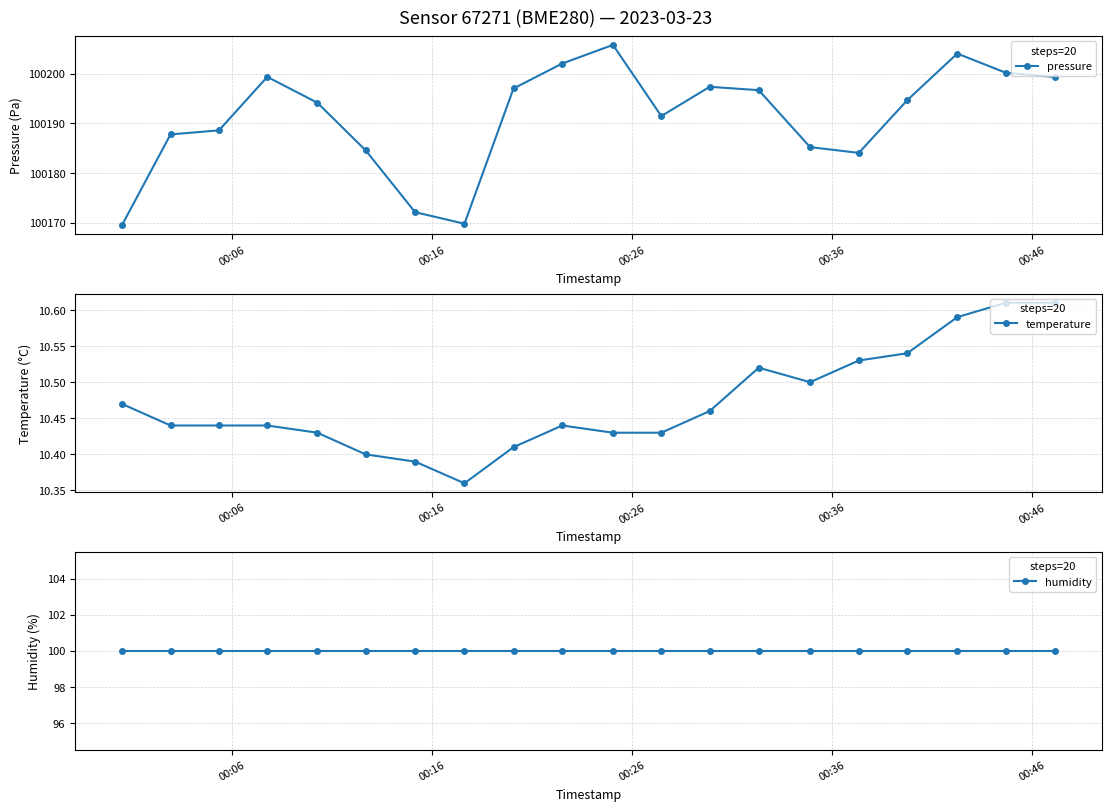

What is the value of the pressure point at the 13th from the left?

100197.3